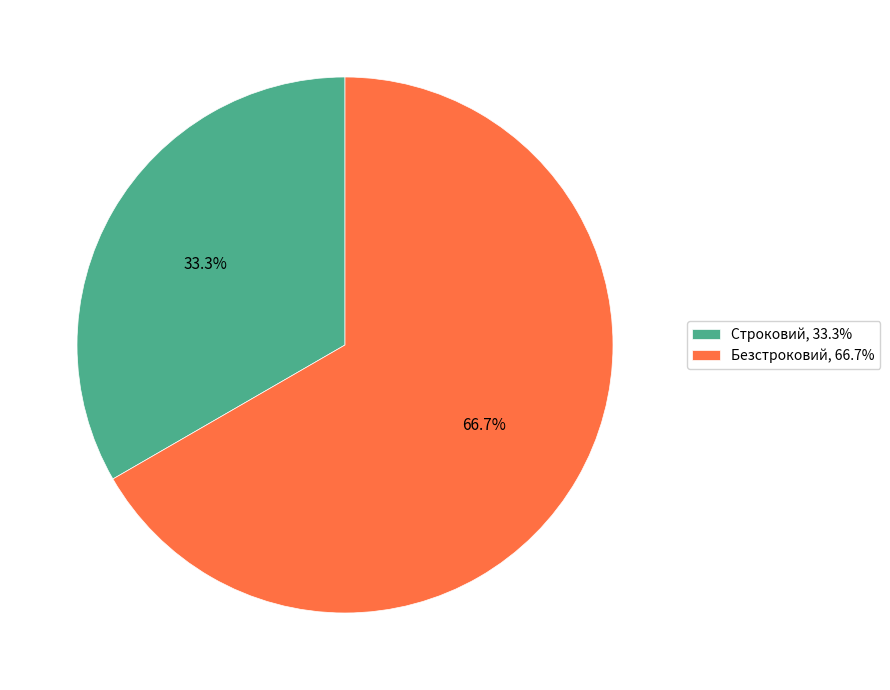

Rank the categories by value from lowest to highest.

Строковий, Безстроковий